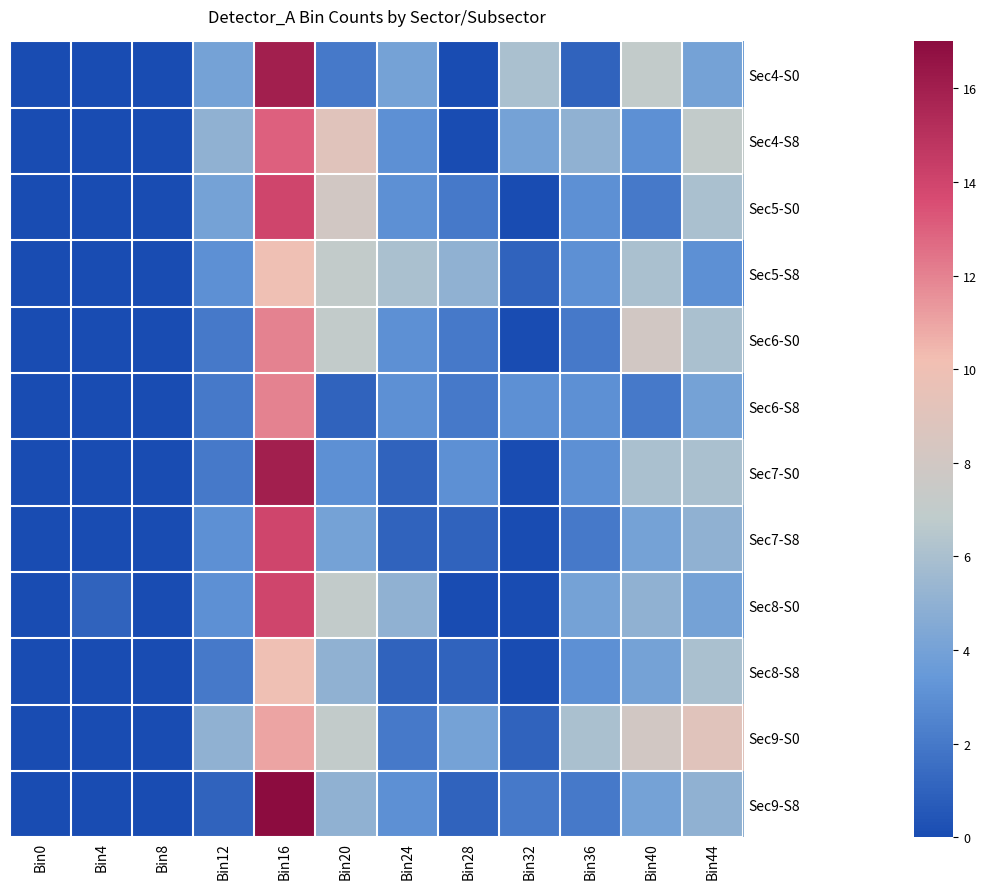

Is the value of Sec4-S8 at Bin24 greater than the value of Sec9-S0 at Bin16?

No